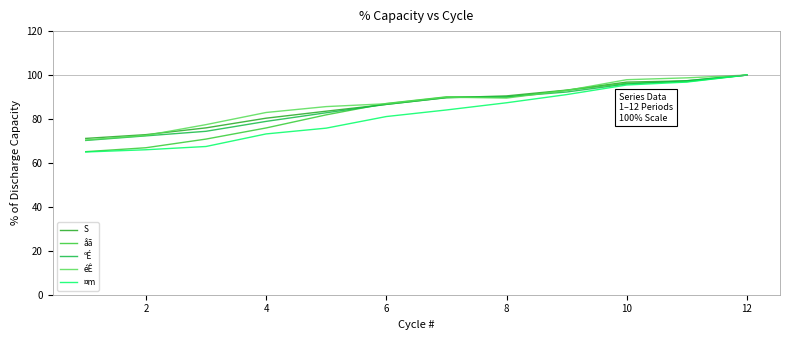

What is the average value of the S series?

86.5